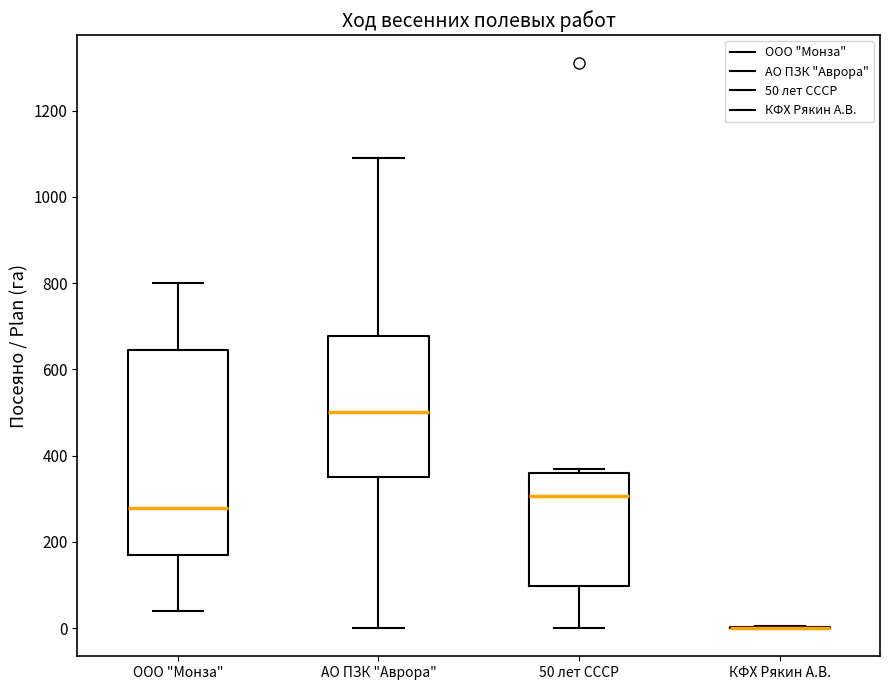

Reading left to right, read every box against the y-axis: the position of its median line, the range the box covers, and the ends of its whiskers. The values are not printed on the chart, so give them approximately, as read against the axis.

ООО "Монза": median 280, box 160 to 640, whiskers 40 to 800
АО ПЗК "Аврора": median 500, box 360 to 680, whiskers 0 to 1100
50 лет СССР: median 300, box 100 to 360, whiskers 0 to 360 (just above the box's upper edge)
КФХ Рякин А.В.: box collapsed to a line at 0, whiskers 0 to 0